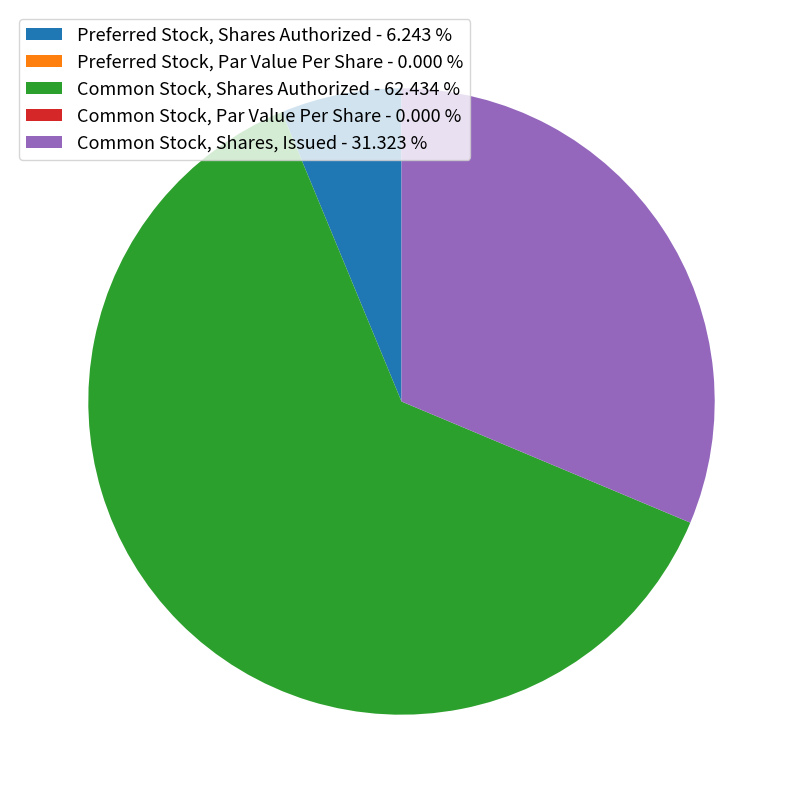

Is Common Stock, Shares Authorized the majority of the pie?

Yes